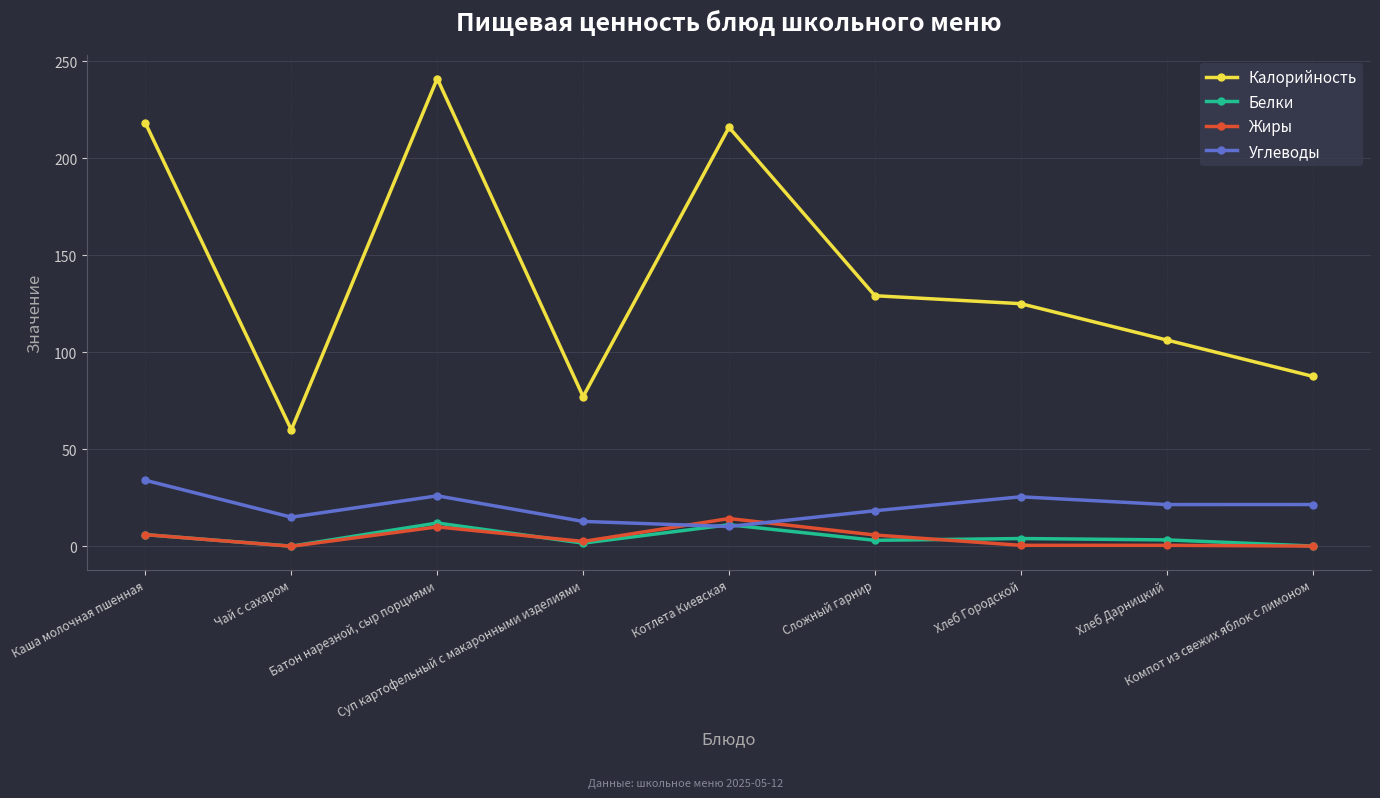

How many lines are shown in the chart?

4